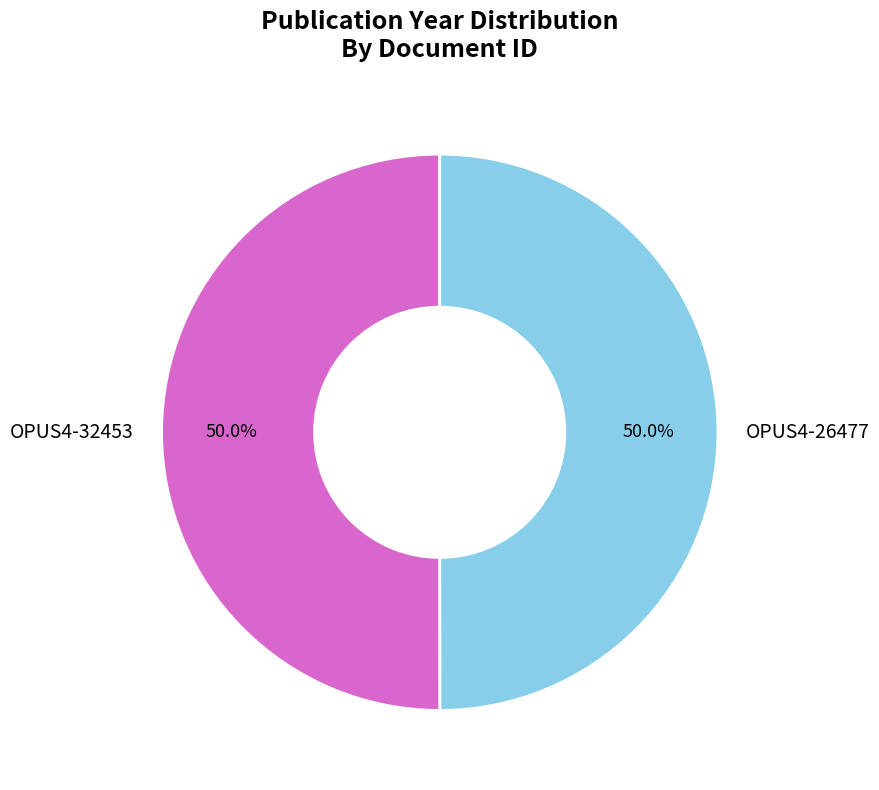

Approximately how many times larger is the value at OPUS4-26477 compared to OPUS4-32453?

1.0